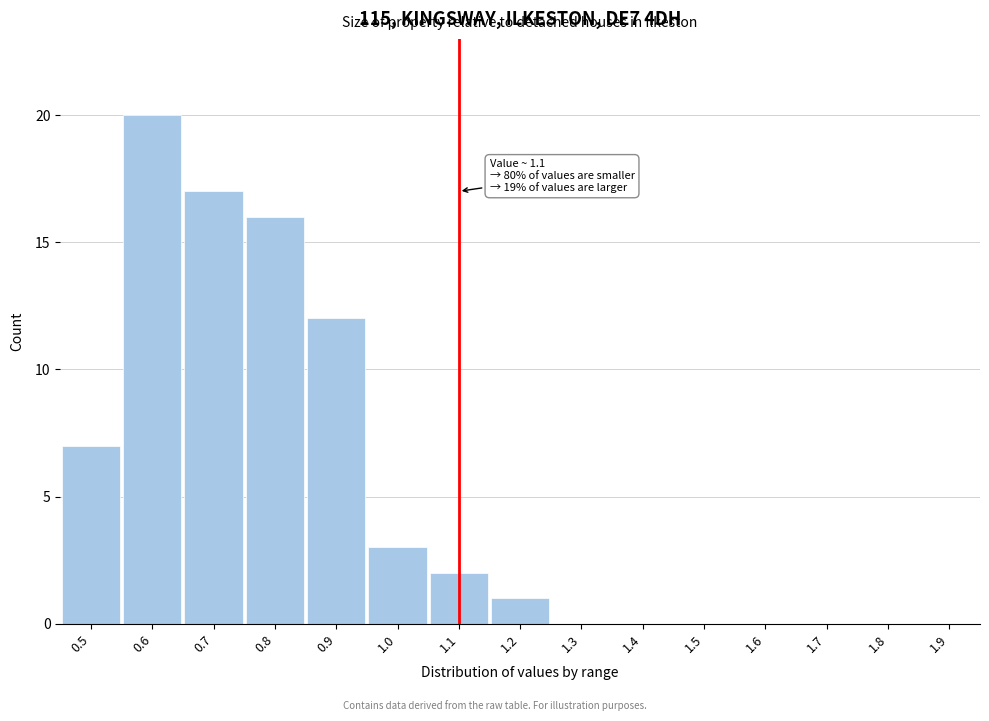

Which range on the x-axis has the tallest bar?

0.55 to 0.65